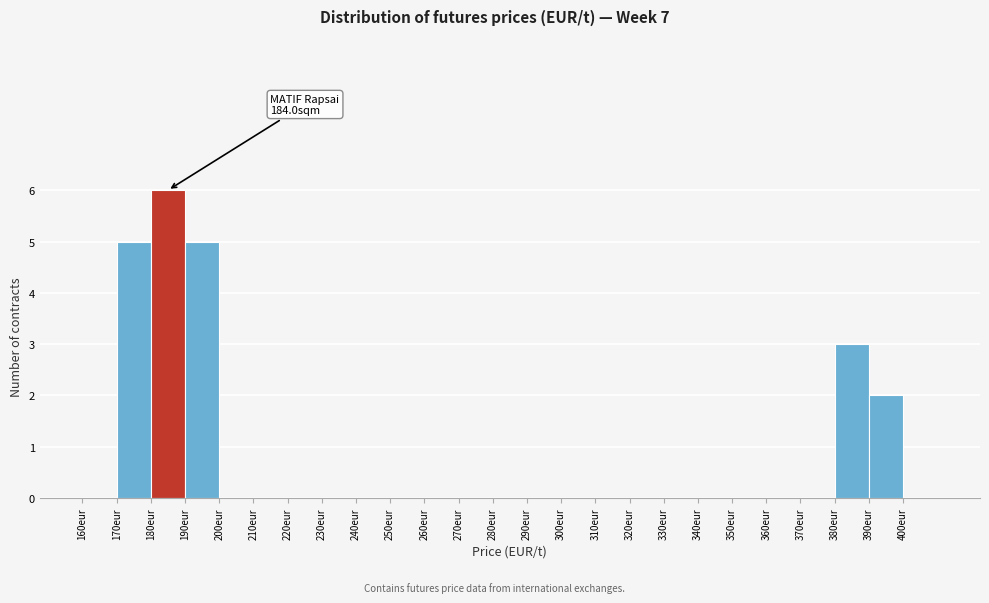

Which range on the x-axis has the tallest bar?

180 to 190